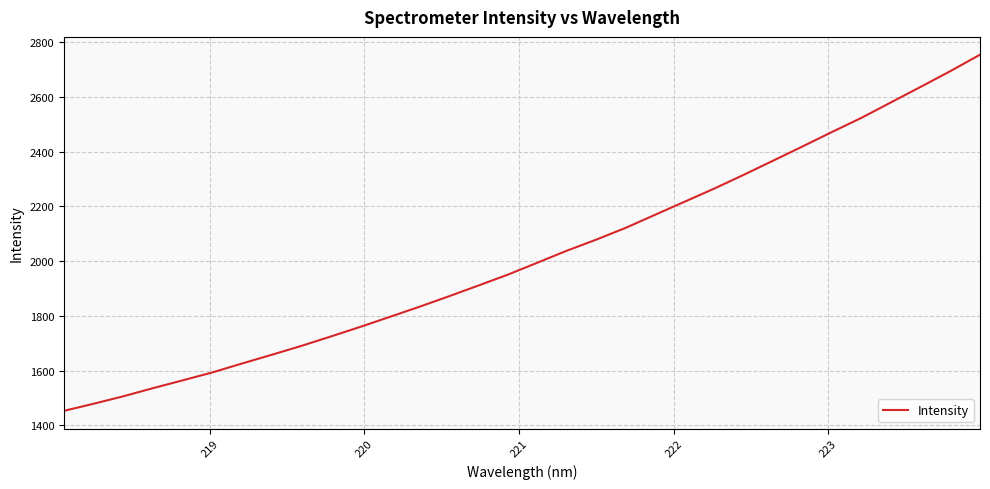

How many lines are shown in the chart?

1